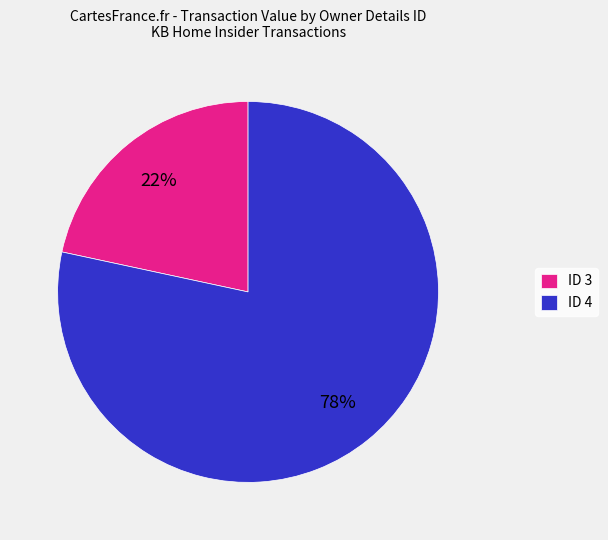

What percentage is the ID 4 slice, to the nearest percent?

78%